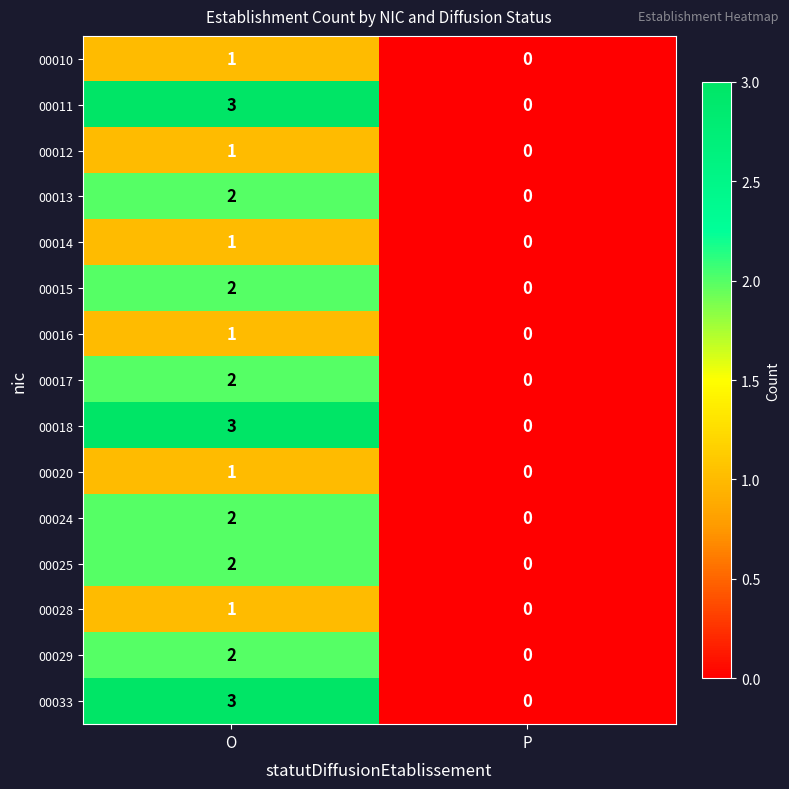

How many data points does each series have?

2